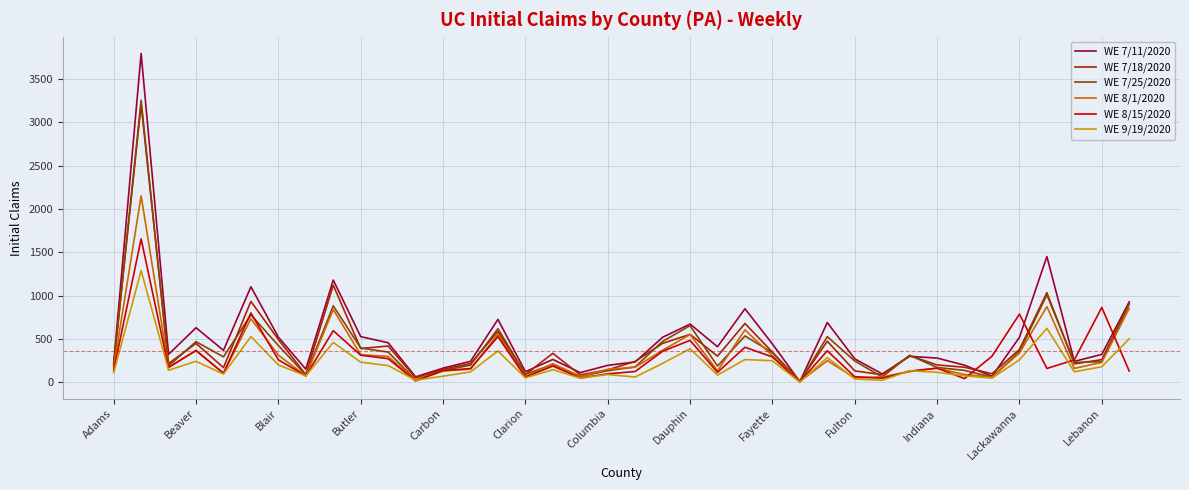

Which series has the largest range (max minus min)?

WE 7/11/2020